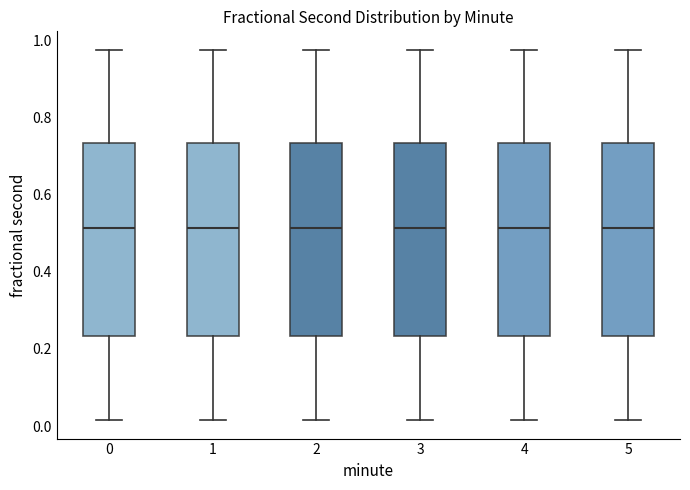

Where does the lower whisker of the box at x = 0 end on the y-axis? The values are not printed on the chart, so give them approximately, as read against the axis.

0.02